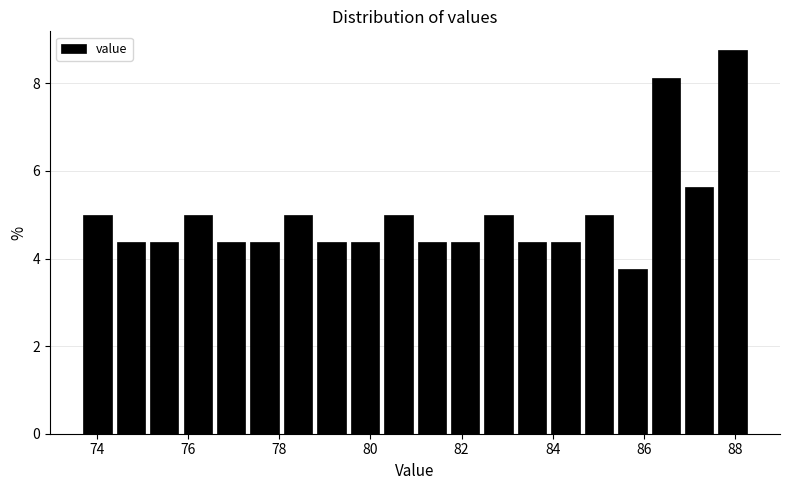

Around what value on the x-axis is the tallest bar? Give the approximate position of its centre, as read against the axis.

88.0